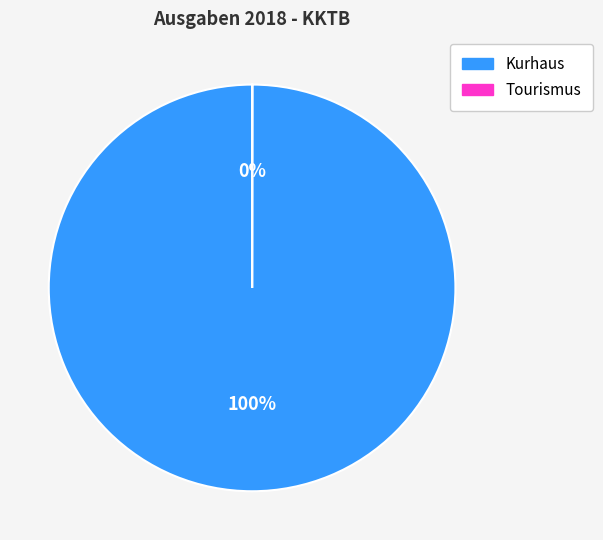

Does Kurhaus account for over 50% of the chart?

Yes